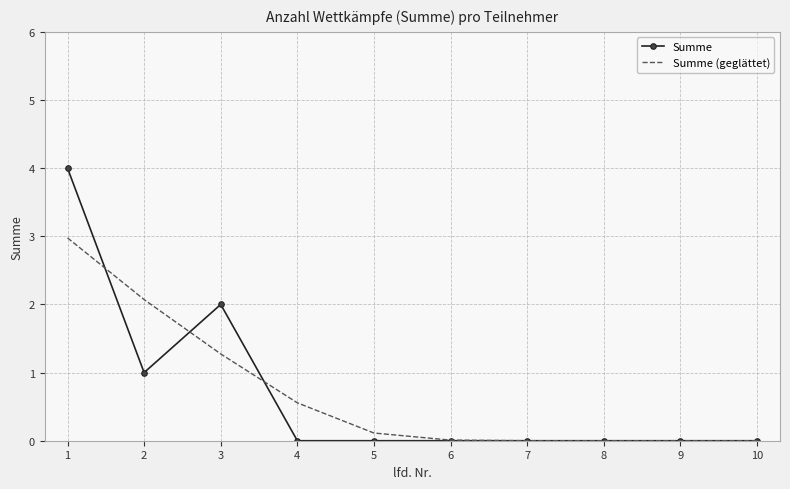

True or false: Summe and Summe (geglättet) cross at least once.

True